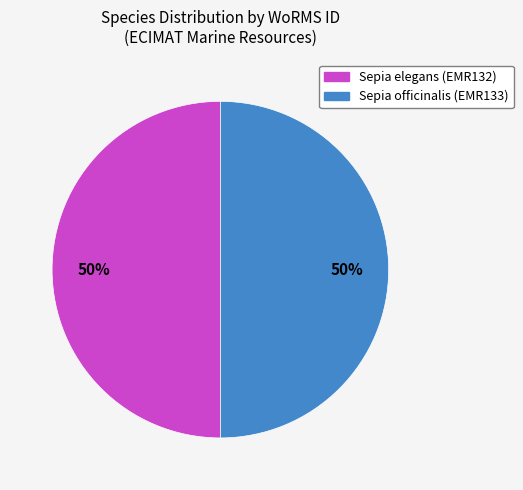

To the nearest percent, what portion does Sepia officinalis represent?

50%